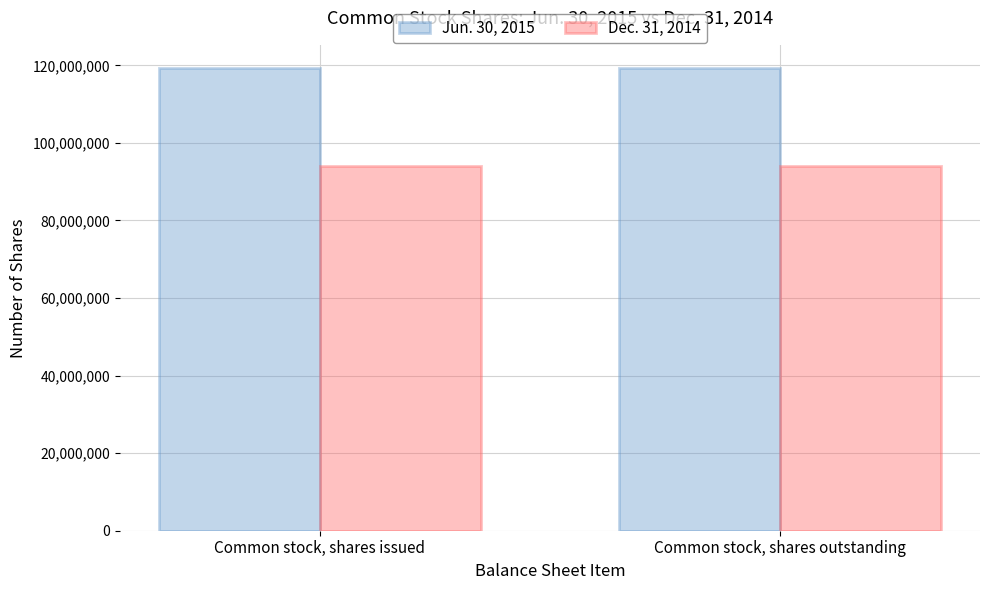

Rank the series by their average value, from lowest to highest.

Dec. 31, 2014, Jun. 30, 2015